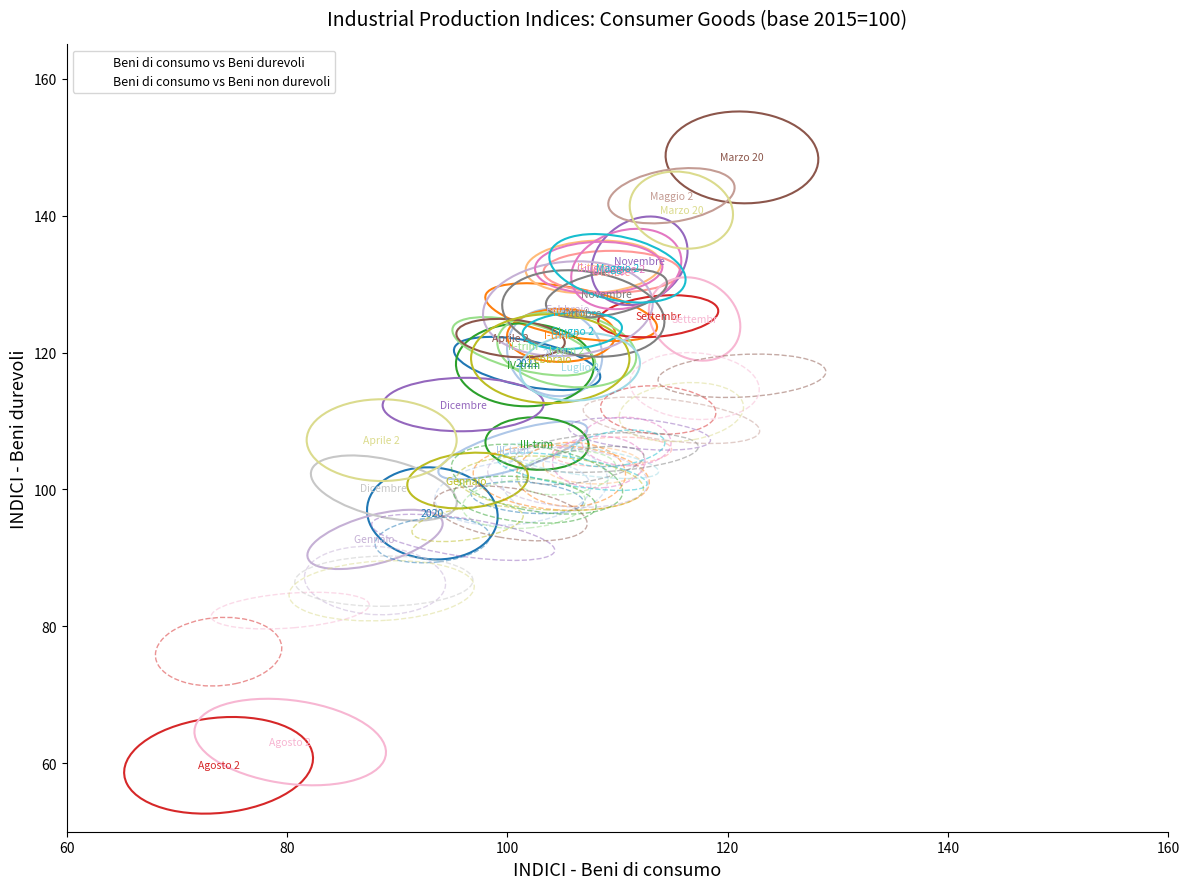

Which series has the widest spread of Y values?

Beni di consumo vs Beni durevoli